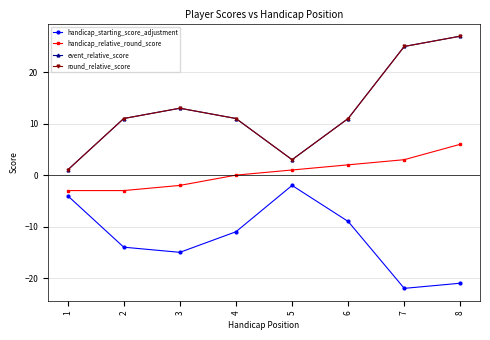

Is it true that round_relative_score equals 5 at 2?

False